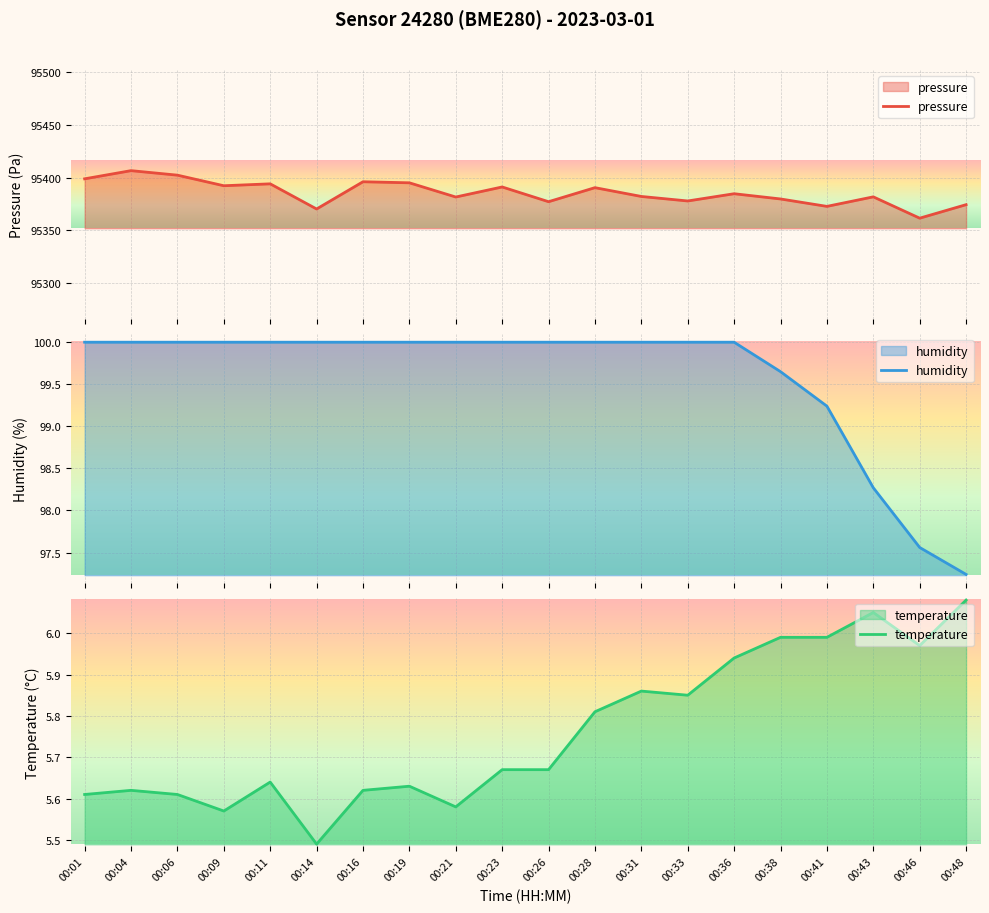

Rank the series by their maximum value, from highest to lowest.

pressure, humidity, temperature